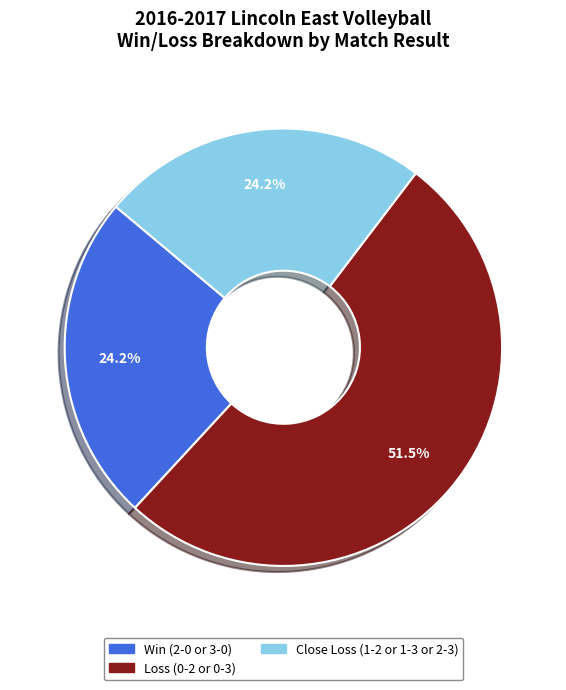

Is there a majority slice in this chart?

Yes